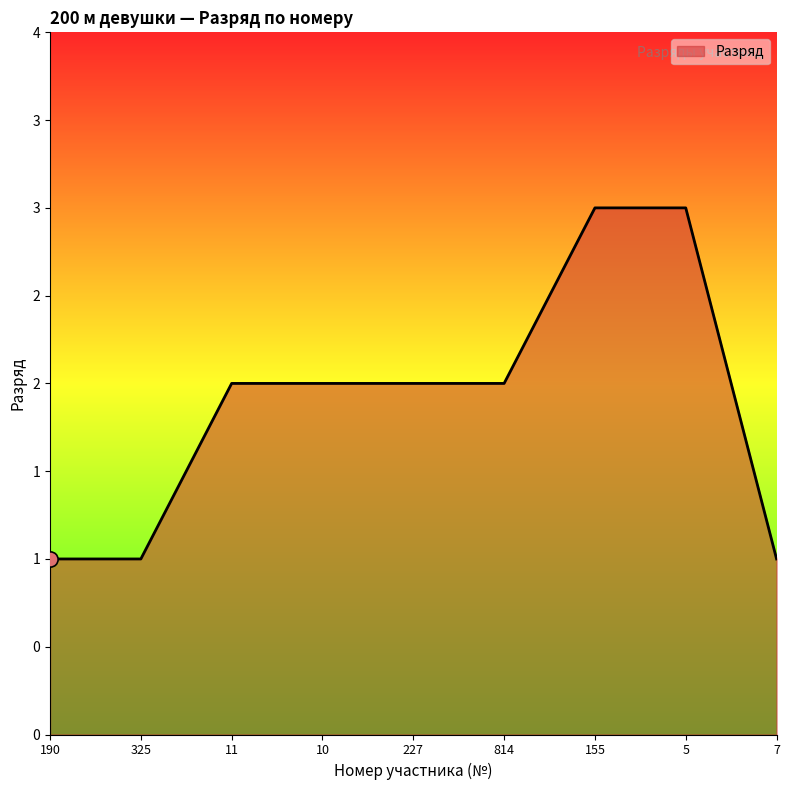

Which has a higher value, 7 or 11?

11